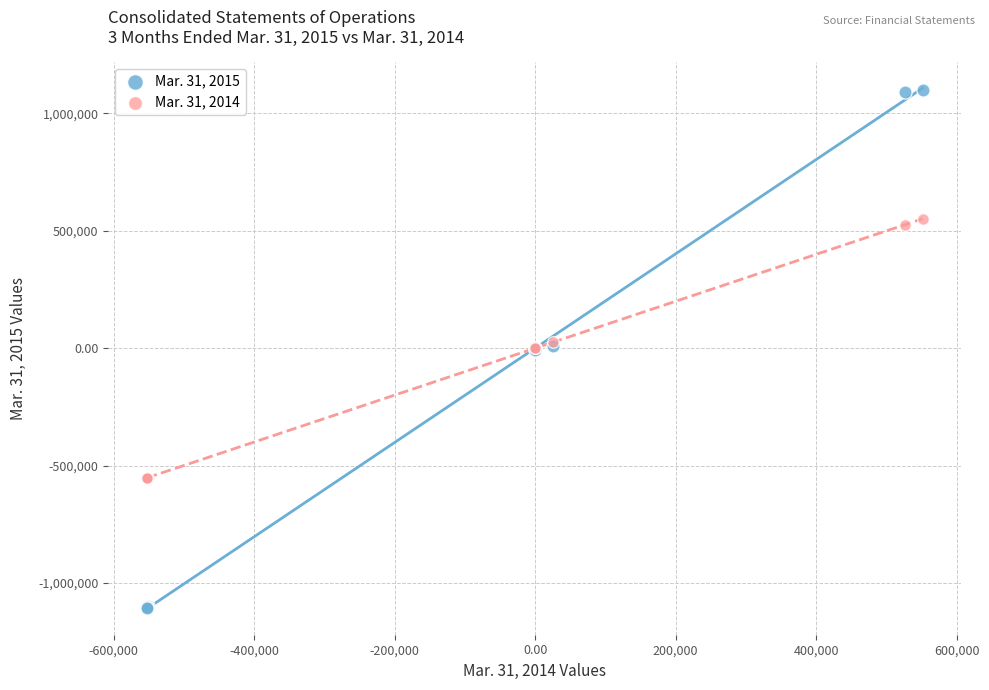

Which series contains the lowest Y value?

Mar. 31, 2015